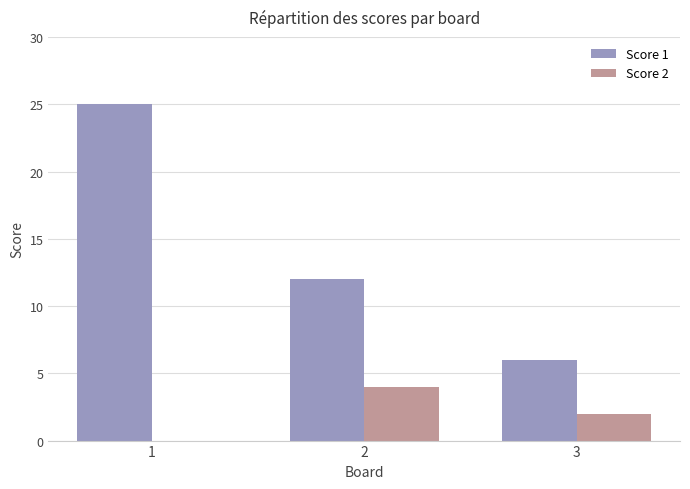

Between 1 and 2, which series saw the biggest shift?

Score 1